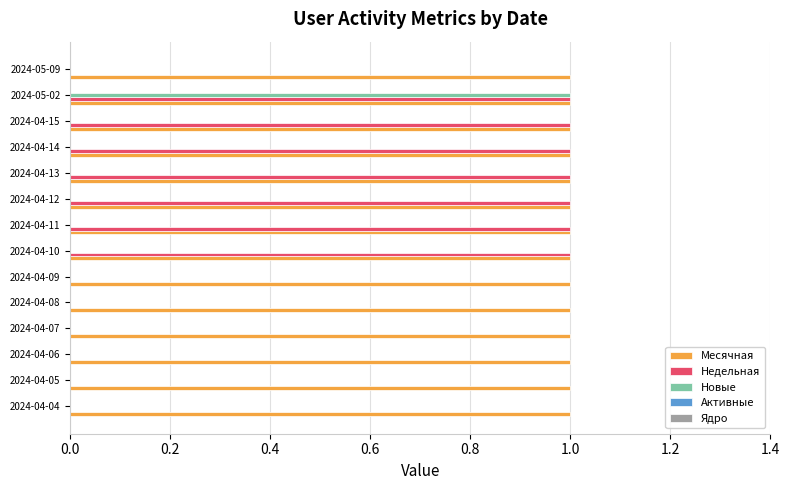

Which series has the largest total across all categories?

Месячная